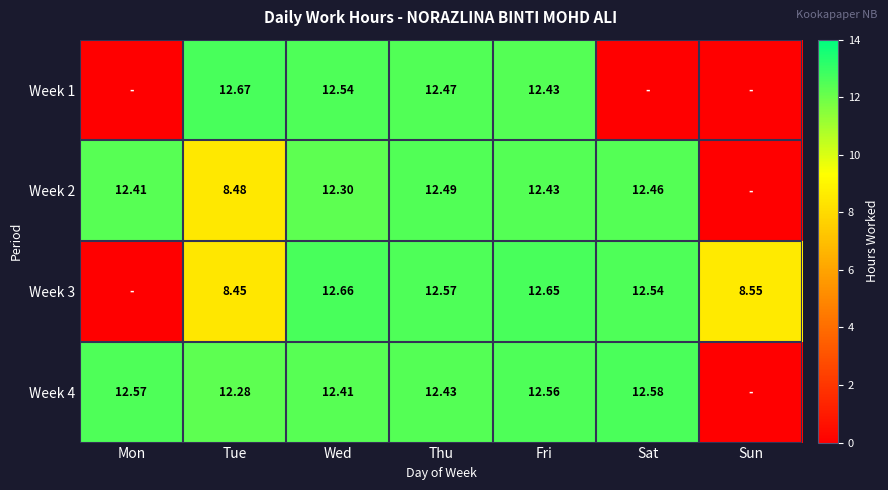

Which category has the highest value across all series?

Tue